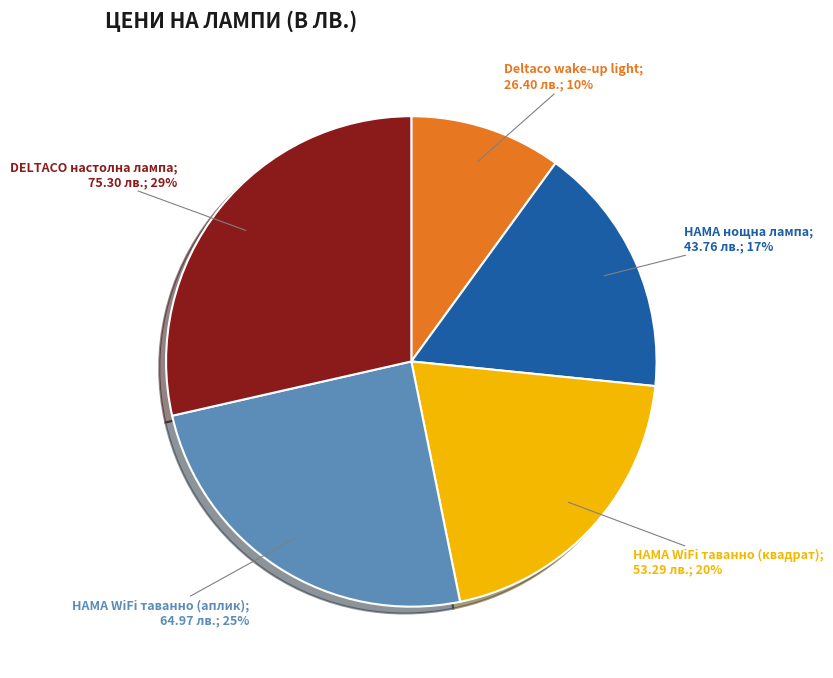

Is there a majority slice in this chart?

No